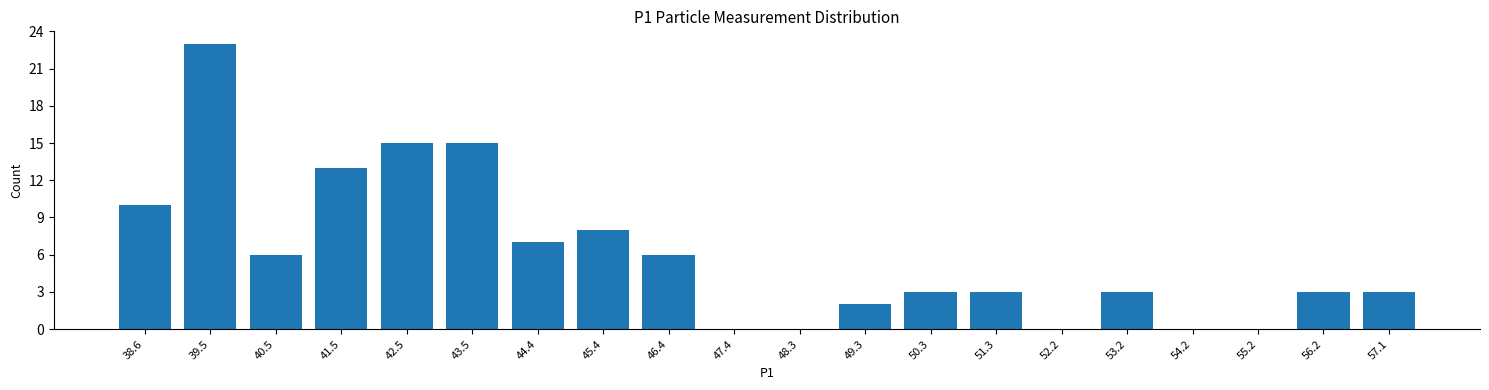

Reading left to right, what are all the values shown in this chart?

38.6=10	39.5=23	40.5=6	41.5=13	42.5=15	43.5=15	44.4=7	45.4=8	46.4=6	47.4=0	48.3=0	49.3=2	50.3=3	51.3=3	52.2=0	53.2=3	54.2=0	55.2=0	56.2=3	57.1=3